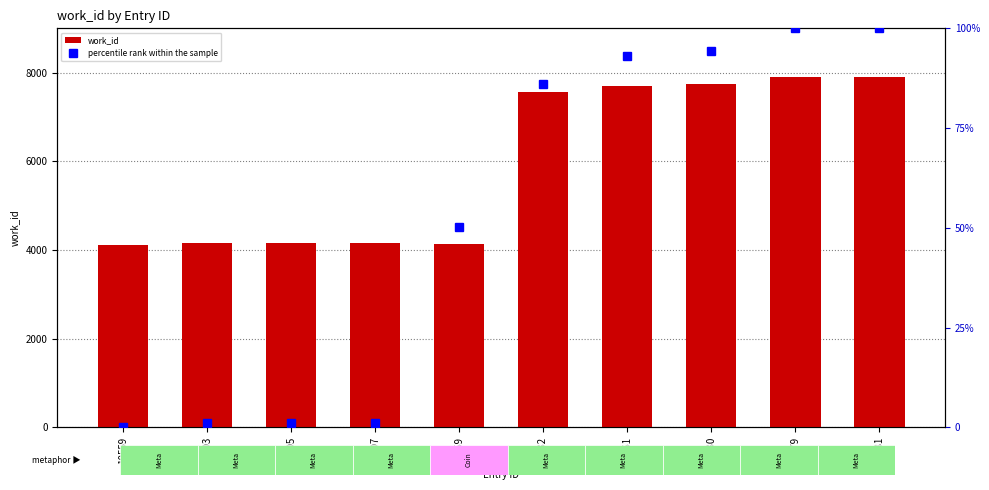

What is the lowest value of the work_id series?

4103